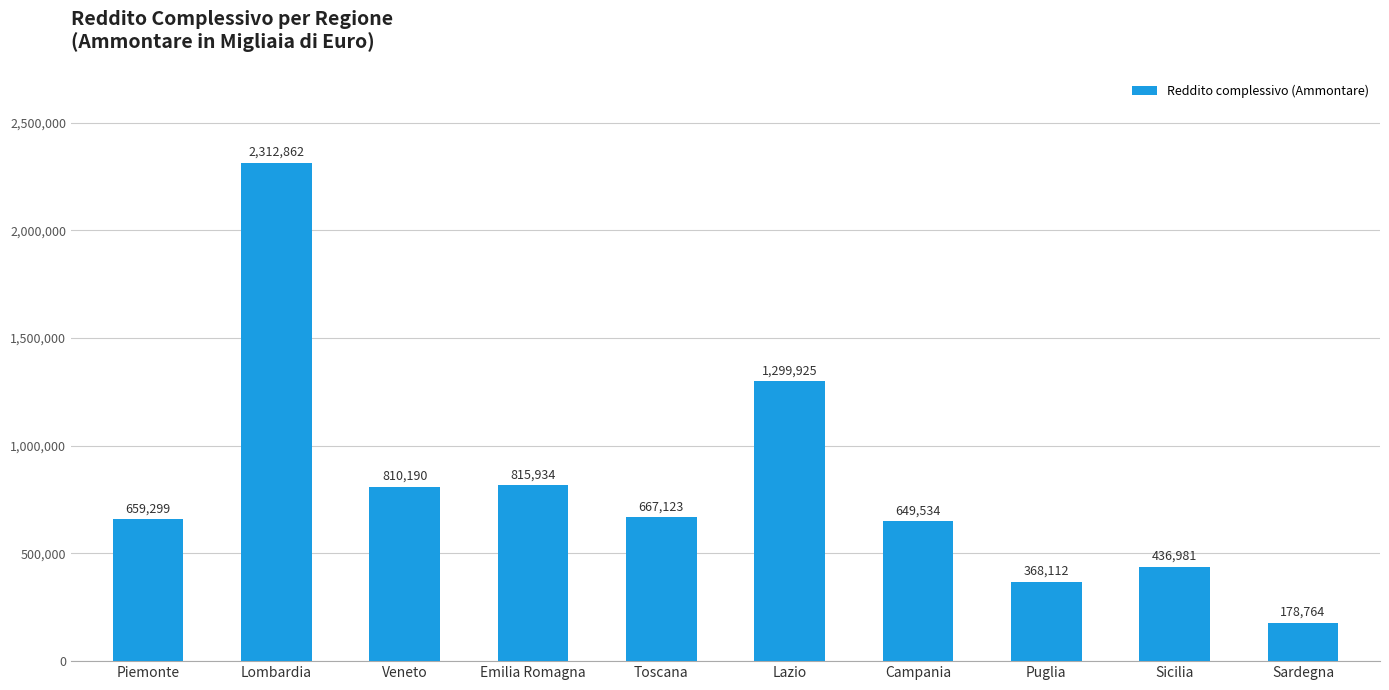

What is the minimum value shown in the chart?

178764